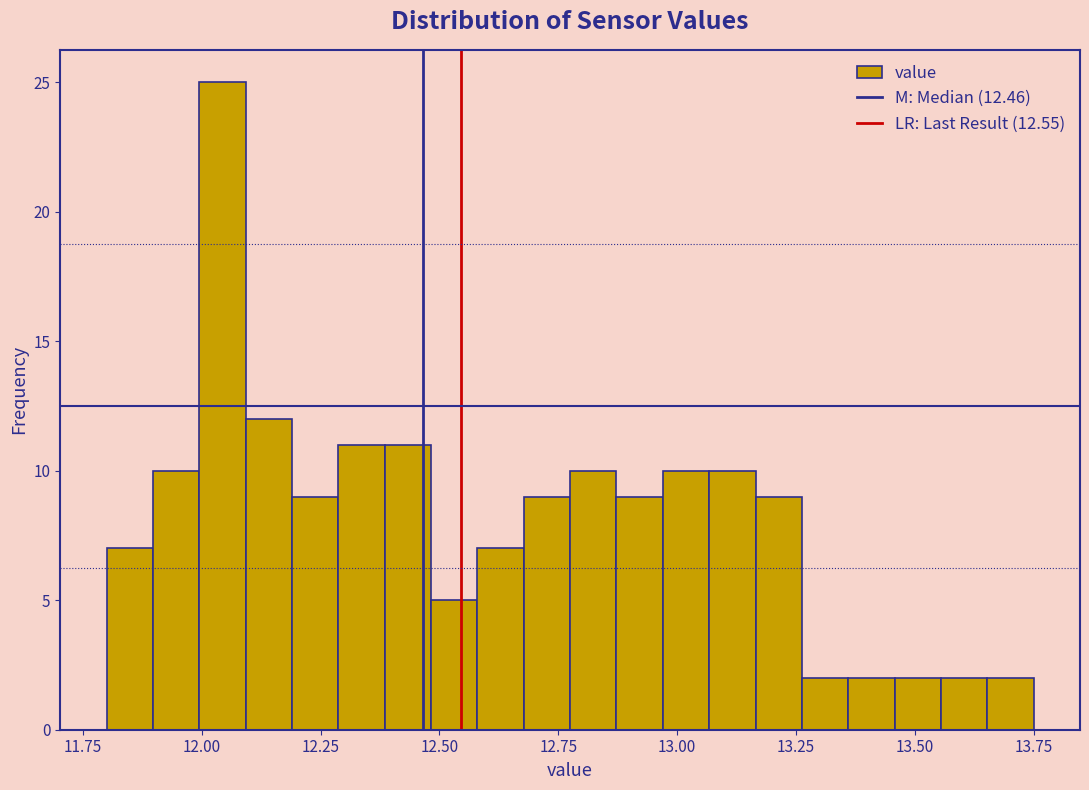

Read against the x-axis, roughly where is the centre of the tallest bar?

12.05